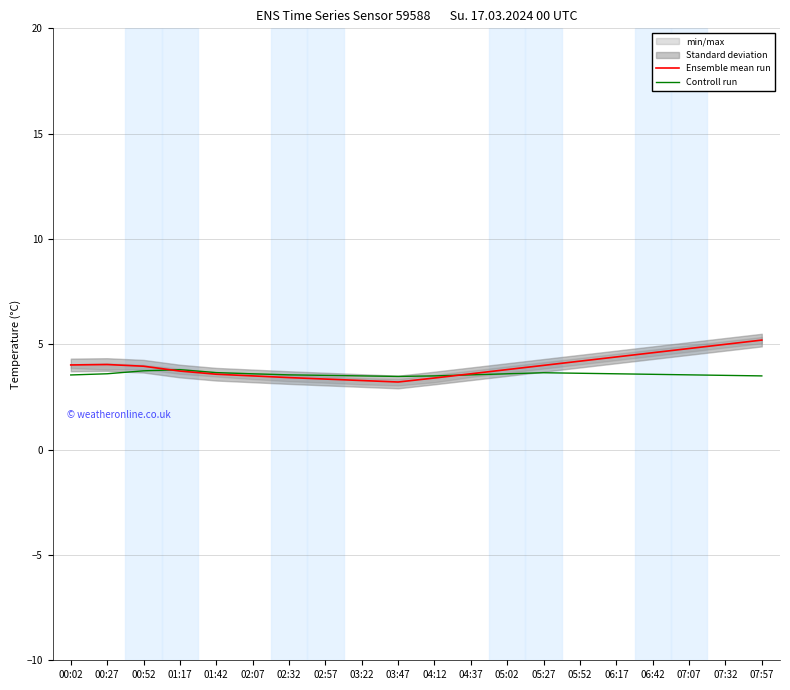

How many data points does each series have?

20